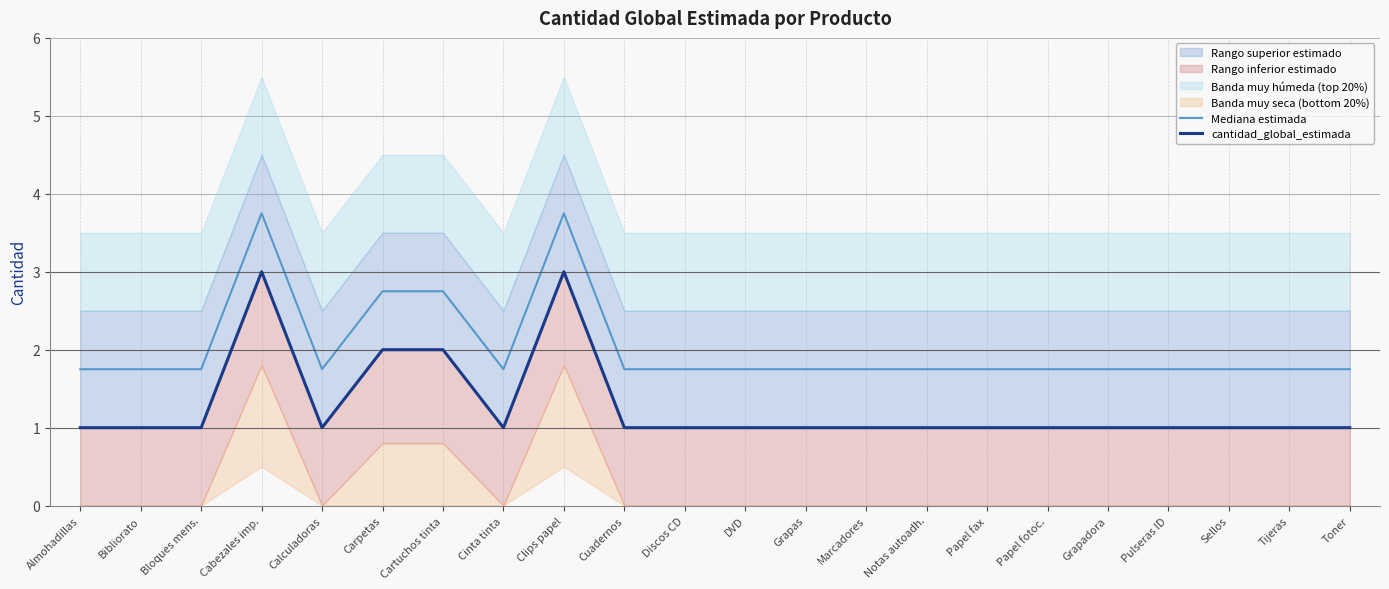

Between Bibliorato and Carpetas, which is larger?

Carpetas